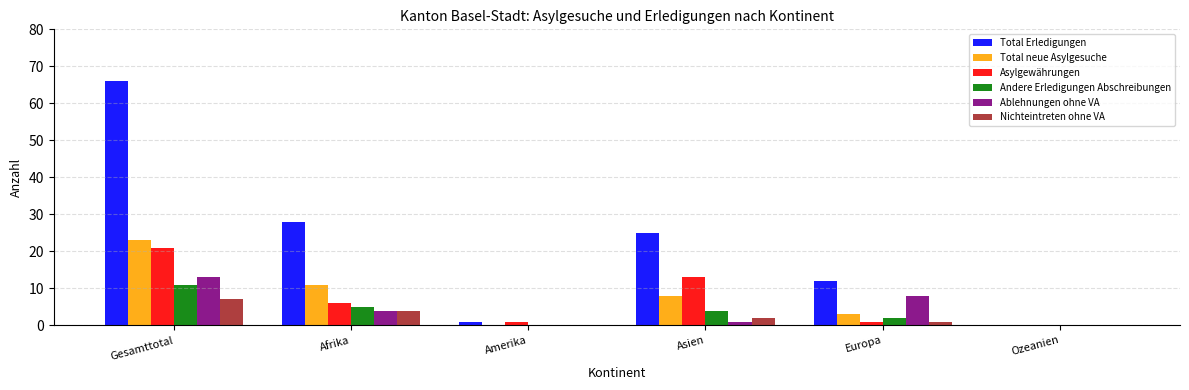

How many values in Total Erledigungen are above zero?

5